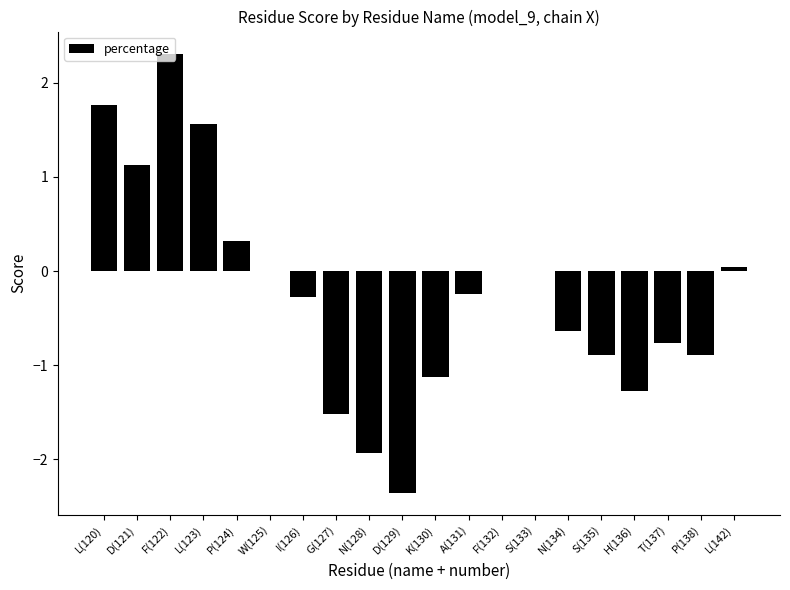

What is the sum of all values?

-4.8